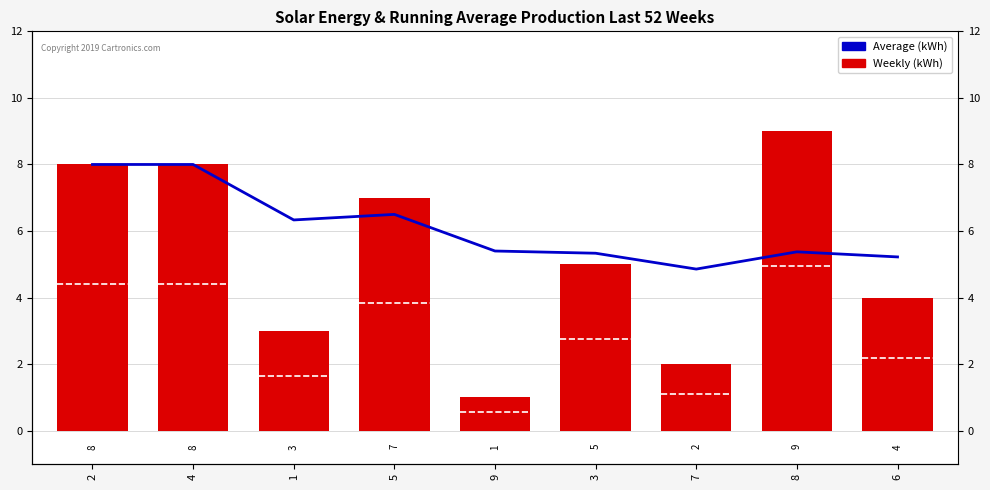

How many categories are shown in the chart?

9